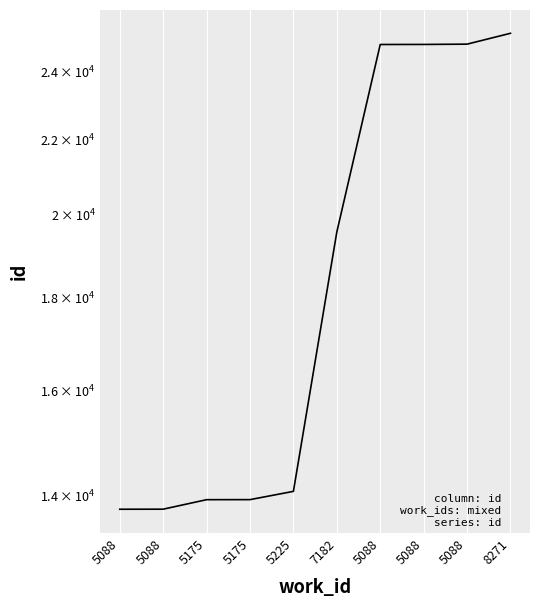

Between 5088 and 5088, which is larger?

5088